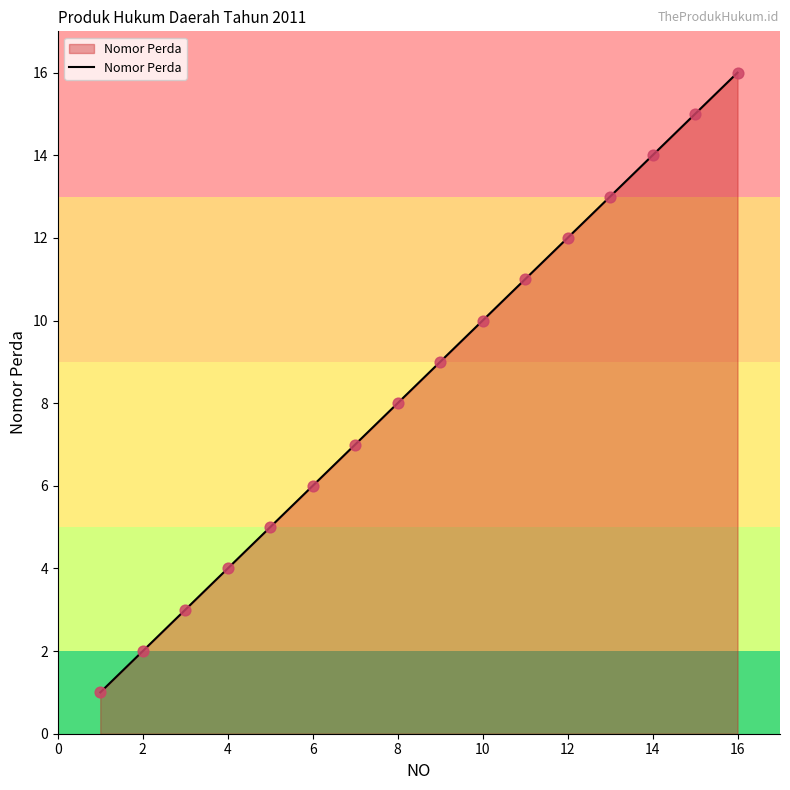

What is the difference between the maximum and minimum values?

15